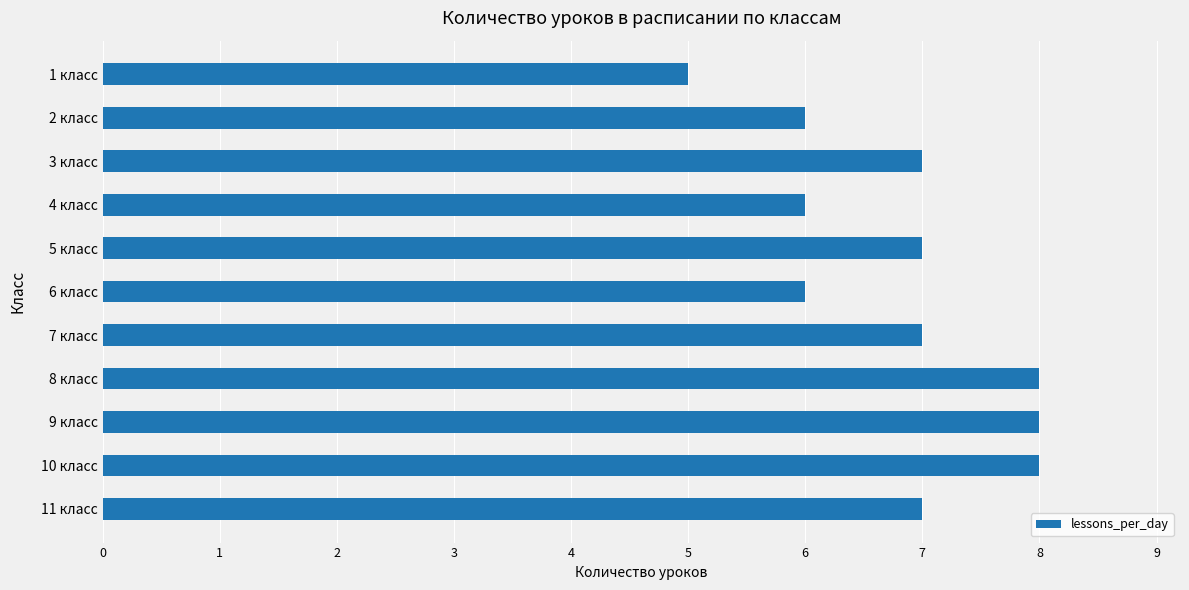

What is the greatest value displayed?

8